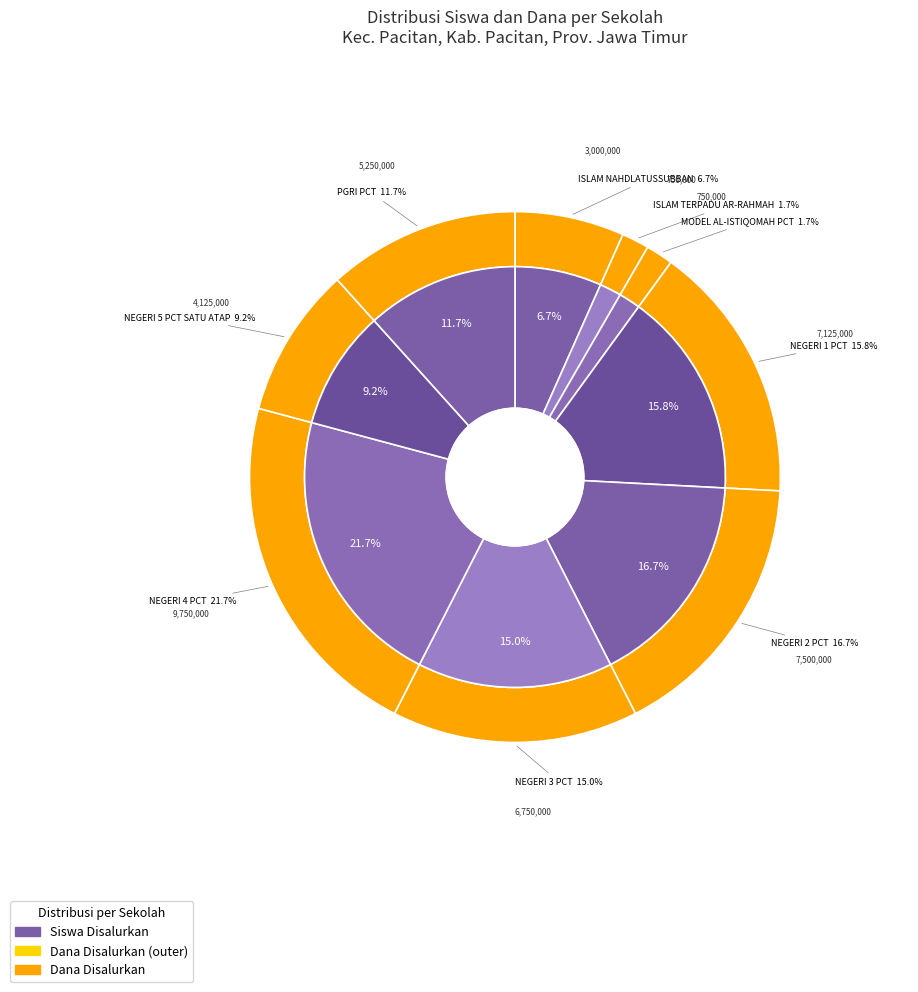

What portion of the pie excludes SMP NEGERI 3 PACITAN?

85.0%